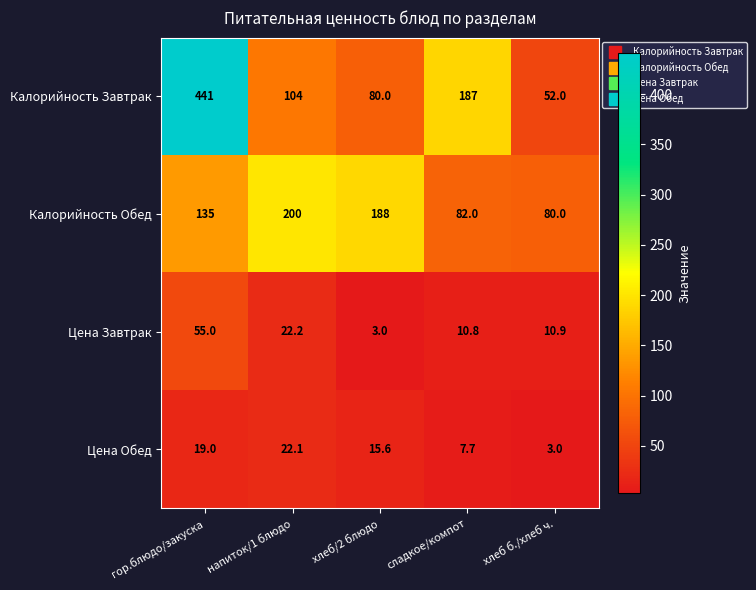

Is it true that Цена Обед equals 8.9 at гор.блюдо/закуска?

False